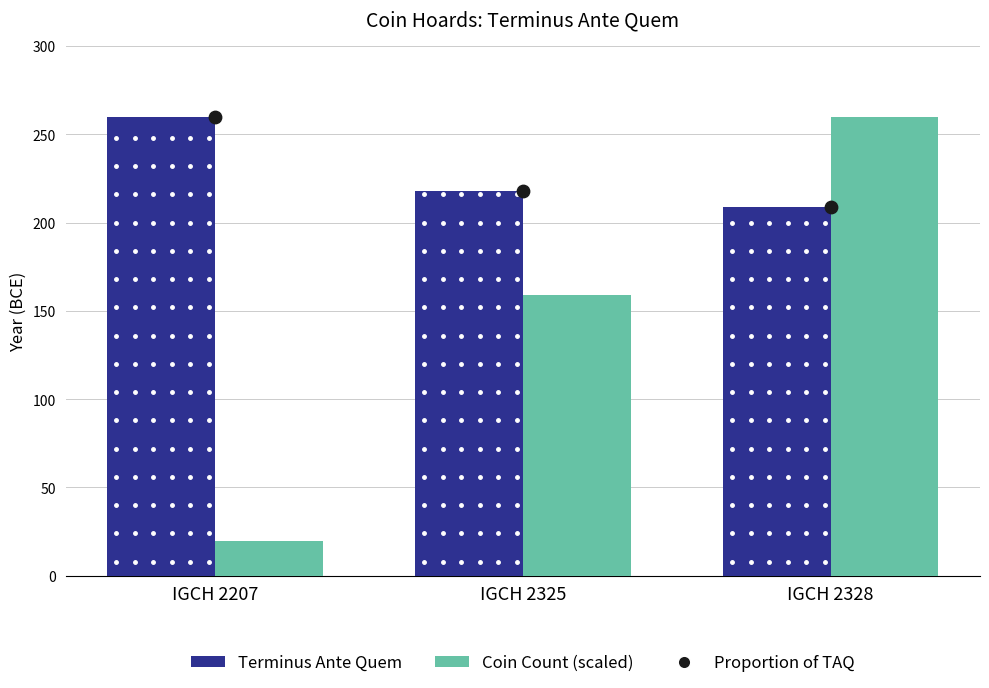

Which series contains the lowest Y value?

Coin Count (scaled)